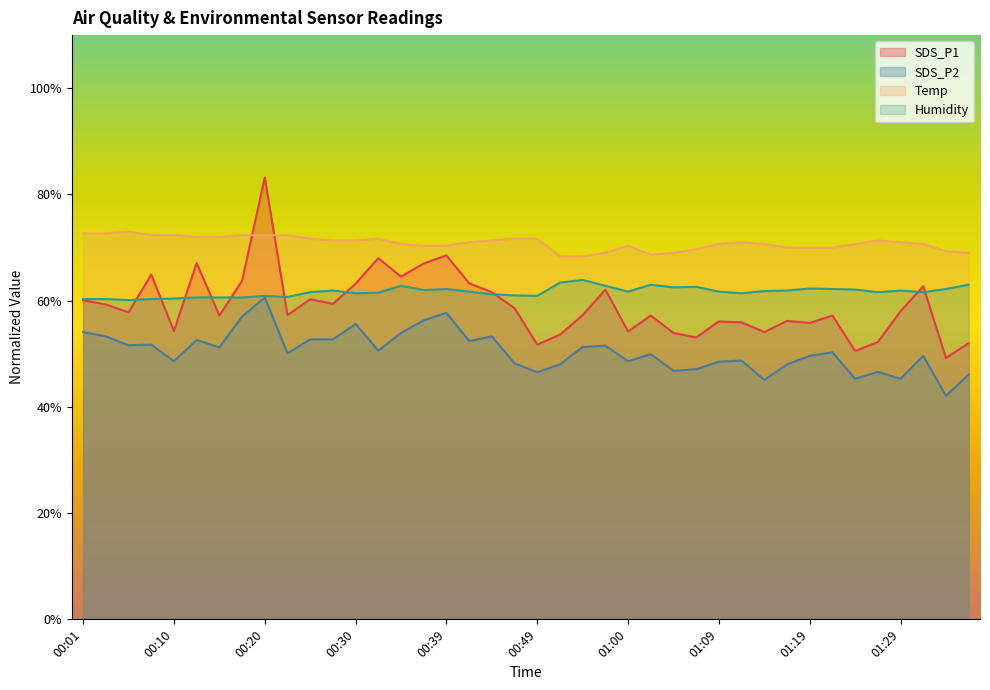

Which label corresponds to the smallest value in the chart?

01:34